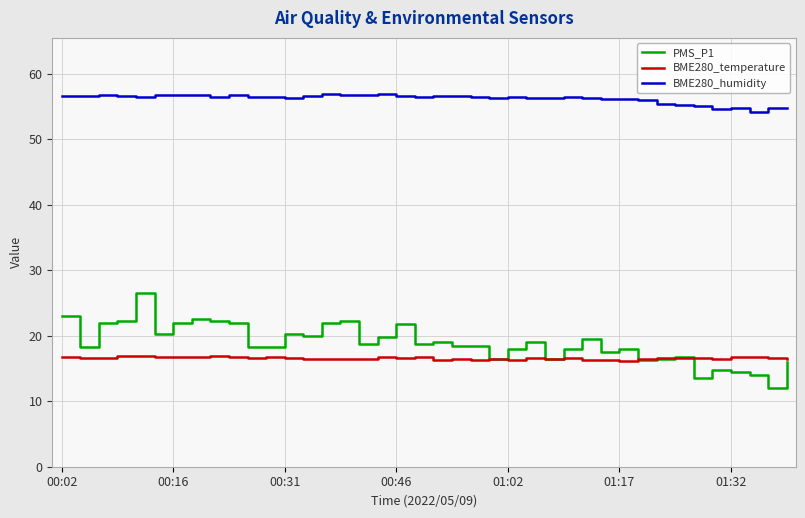

Which series has the largest range (max minus min)?

PMS_P1